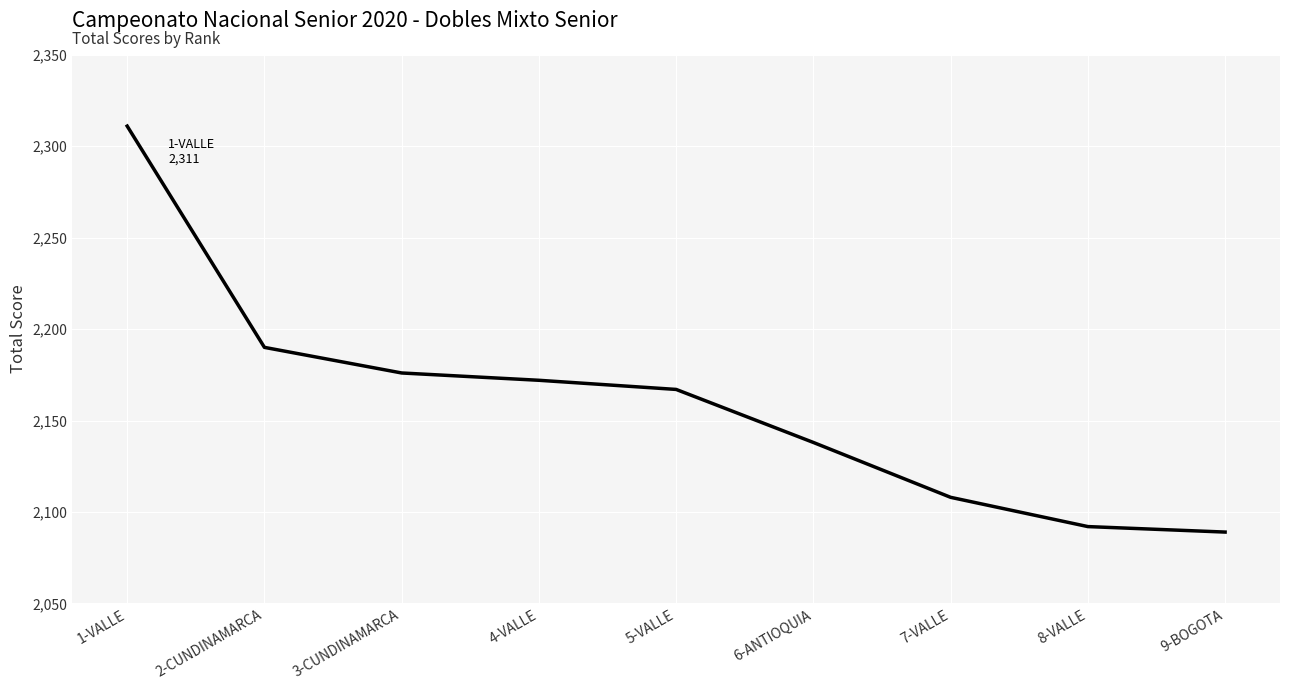

What is the minimum value shown in the chart?

2089